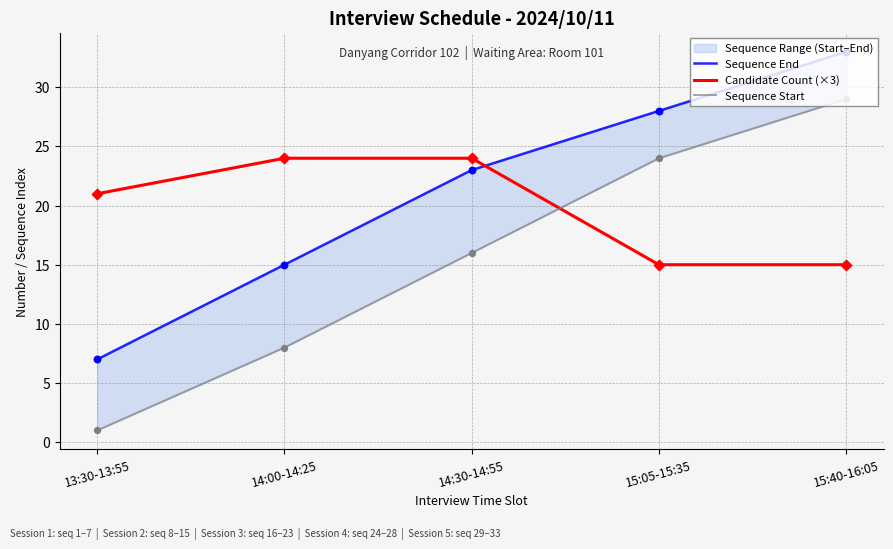

At which category is the sum across all series the highest?

15:40-16:05